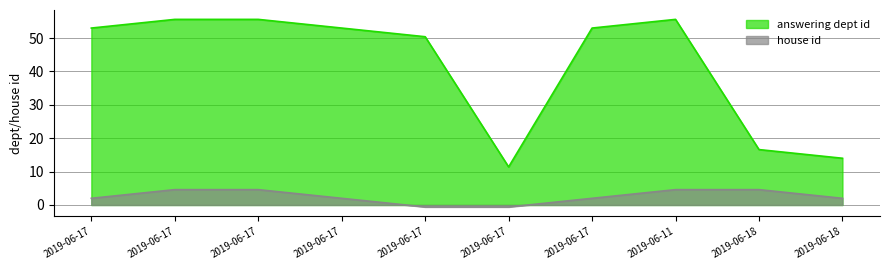

Reading right to left, extract all data points from this chart.

2019-06-18=14.0	2019-06-18=16.6	2019-06-11=55.6	2019-06-17=53.0	2019-06-17=11.4	2019-06-17=50.4	2019-06-17=53.0	2019-06-17=55.6	2019-06-17=55.6	2019-06-17=53.0